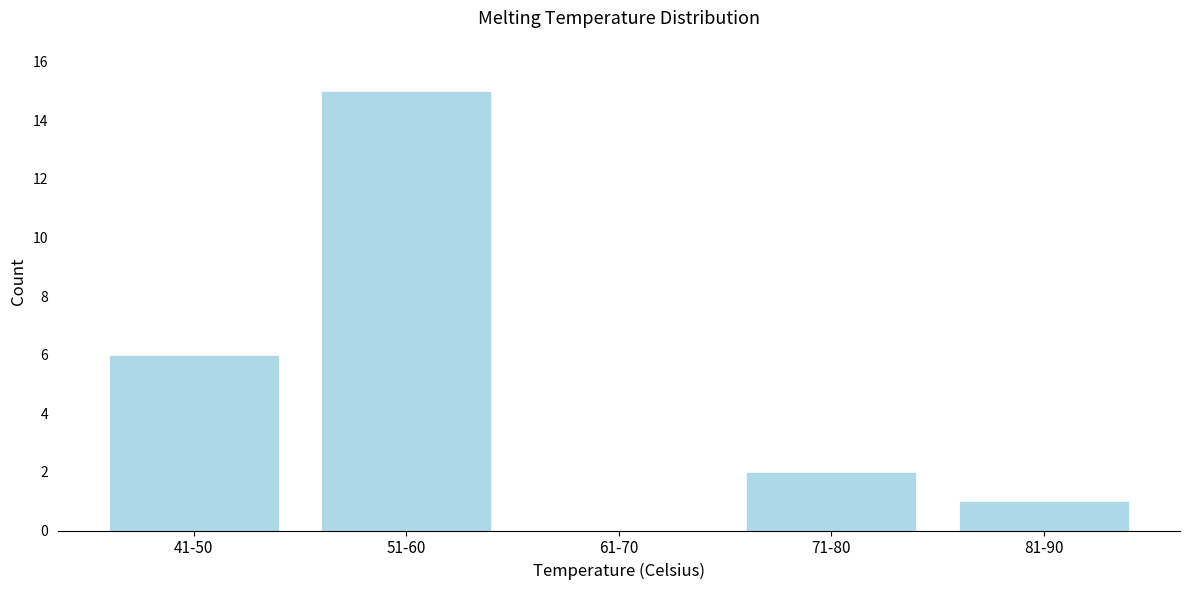

Reading left to right, list all the values displayed in this chart.

41-50=6	51-60=15	61-70=0	71-80=2	81-90=1